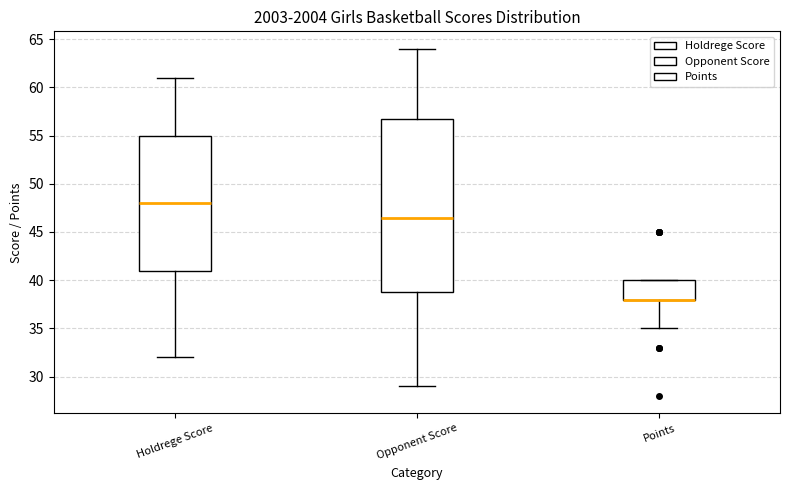

Reading left to right, read every box against the y-axis: the position of its median line, the range the box covers, and the ends of its whiskers. The values are not printed on the chart, so give them approximately, as read against the axis.

Holdrege Score: median 48.0, box 41.0 to 55.0, whiskers 32.0 to 61.0
Opponent Score: median 46.5, box 39.0 to 57.0, whiskers 29.0 to 64.0
Points: median 38.0 (drawn on the box's lower edge), box 38.0 to 40.0, whiskers 35.0 to 40.0